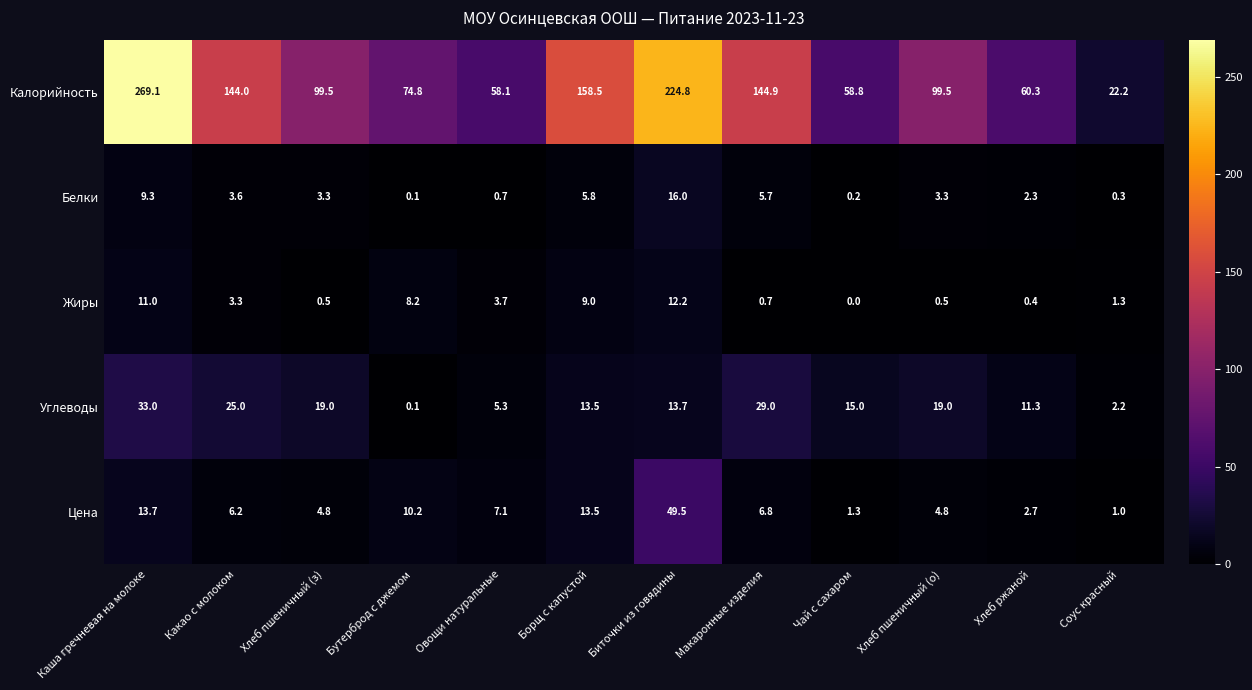

The Калорийность series shows 60.3 at Хлеб ржаной. True or false?

True